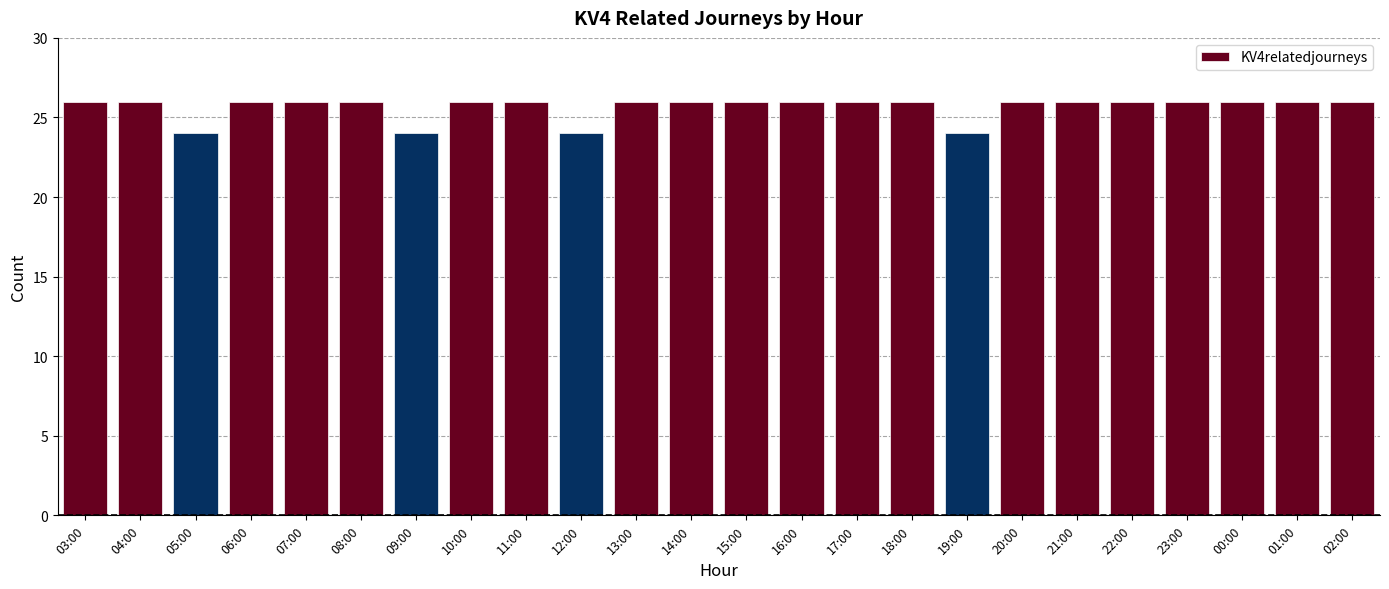

How many distinct data groups are displayed?

1